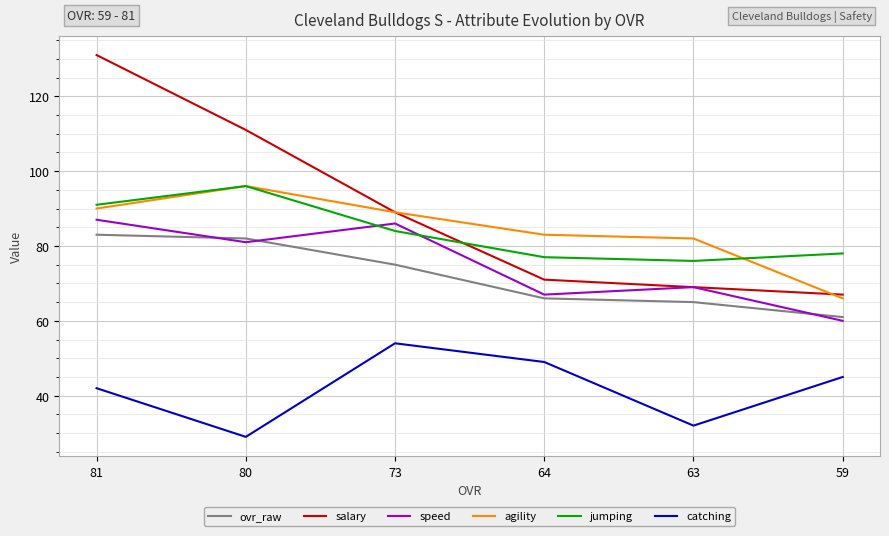

Where is speed nearest to the value 73?

63